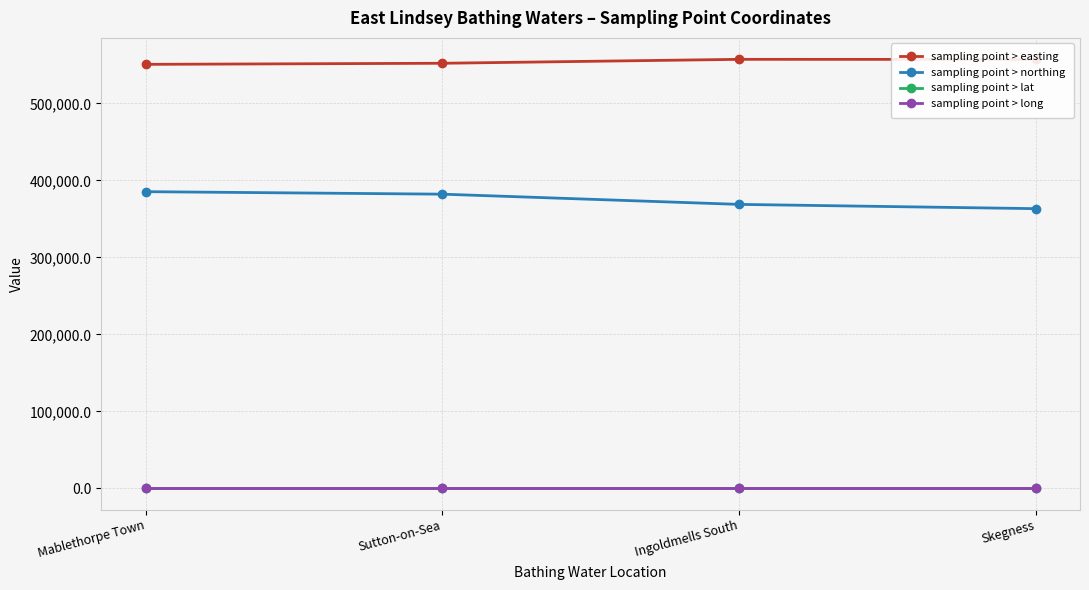

True or false: sampling point > easting has a value of 157849.0 at Skegness.

False